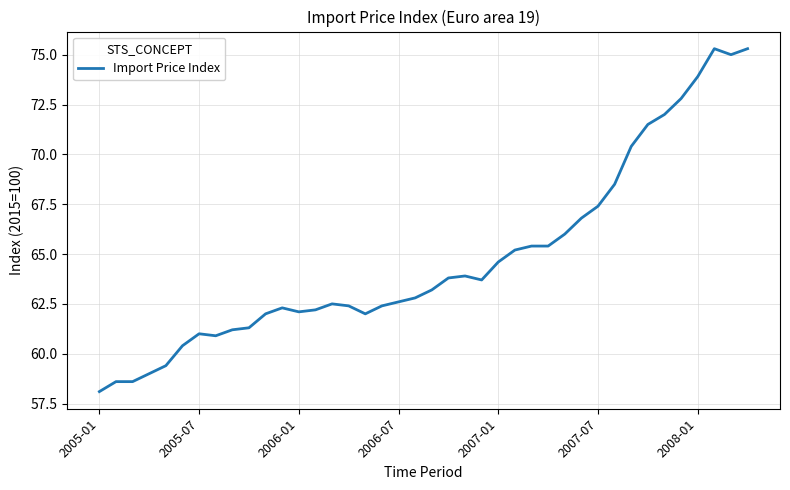

What is the maximum value shown in the chart?

75.3